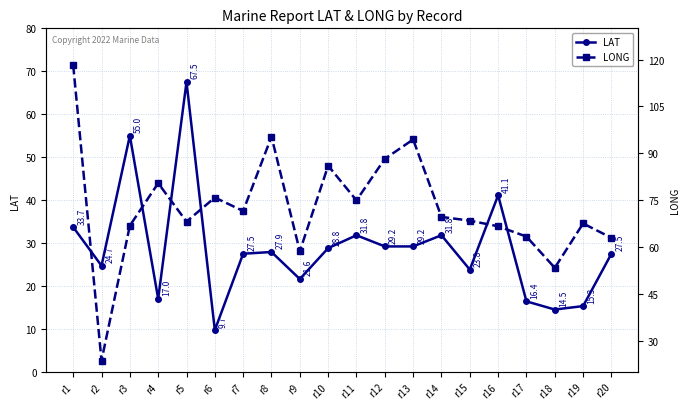

Where is LAT nearest to the value 38?

r16